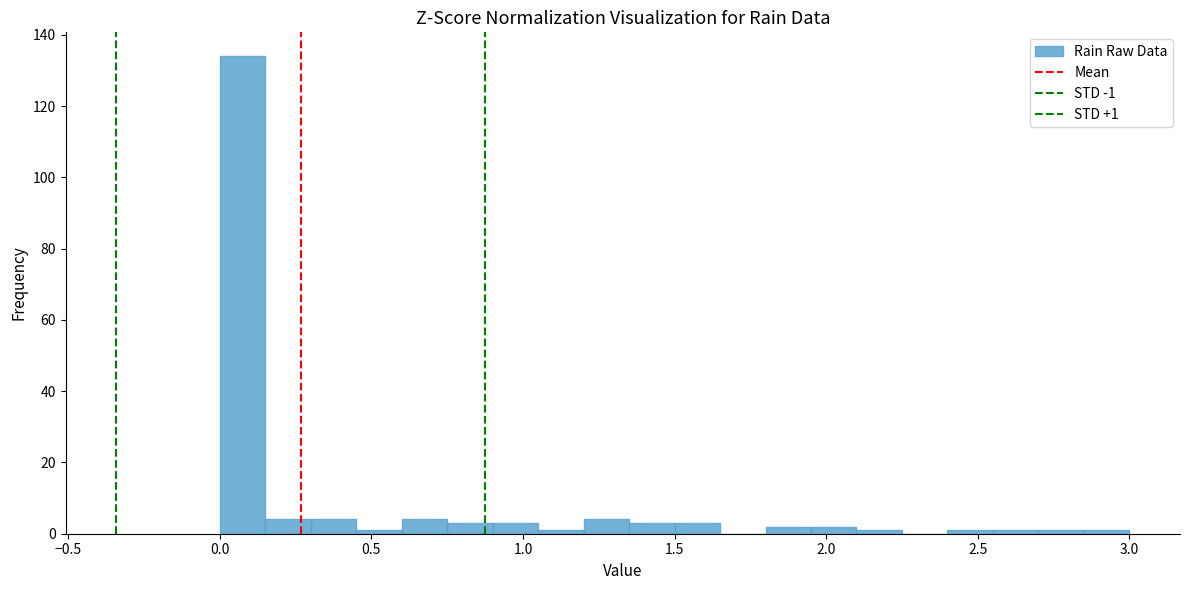

Read against the x-axis, roughly where is the centre of the tallest bar?

0.10